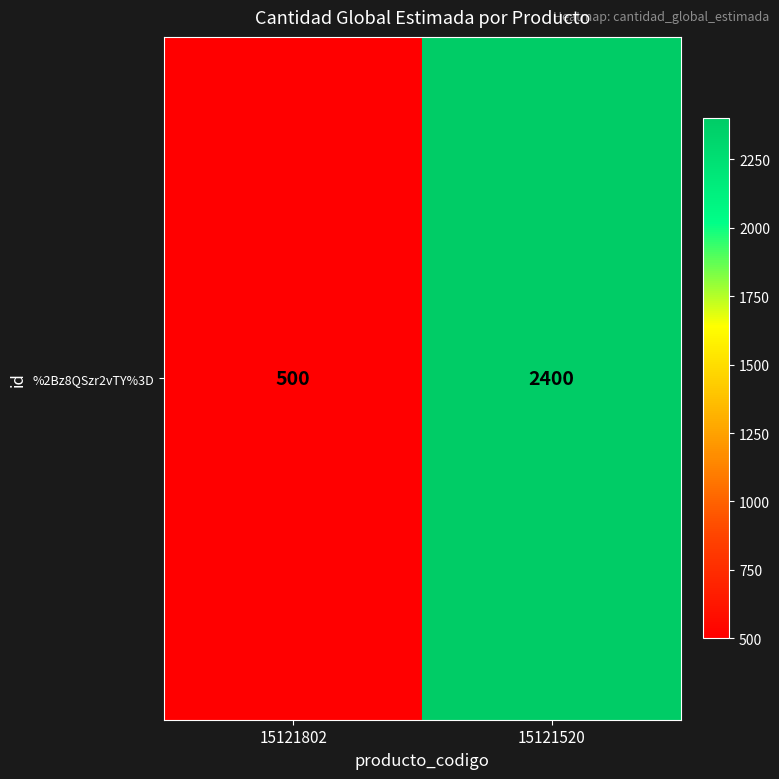

Approximately how many times larger is the value at 15121802 compared to 15121520?

0.2